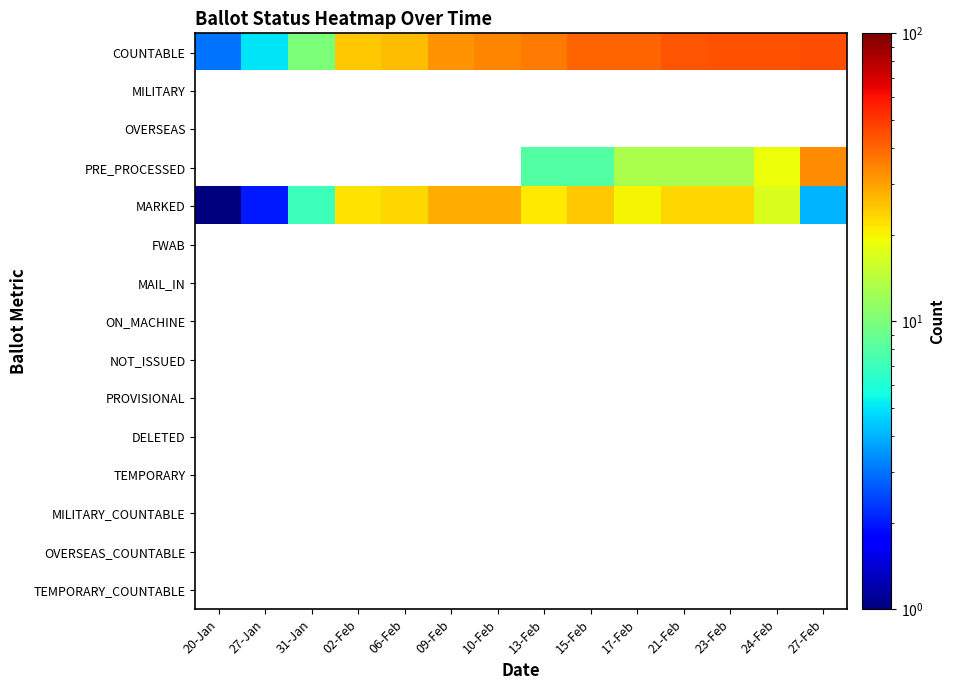

At which category does the chart reach its minimum across all series?

20-Jan